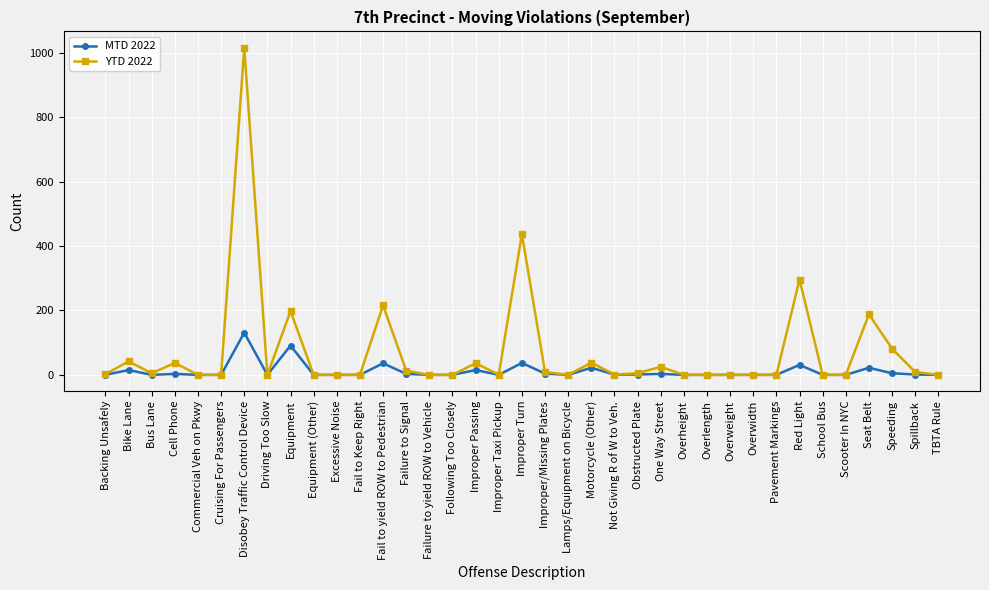

Does the chart have visible grid lines?

Yes